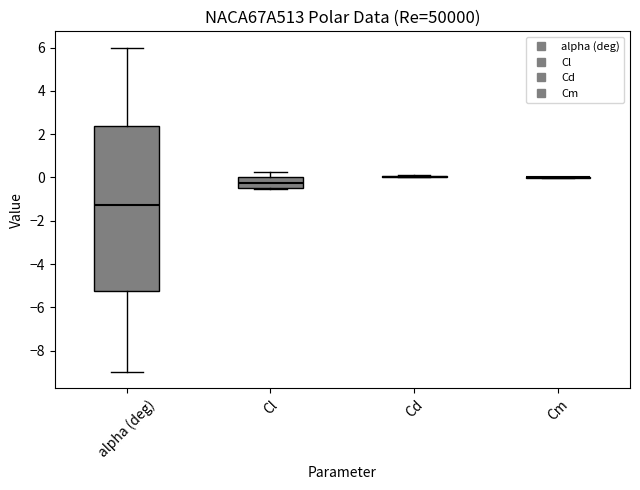

Reading left to right, transcribe this box plot: for each box, give where its median line is, the range the box spans, and where its two whiskers end, as read against the y-axis. The values are not printed on the chart, so give them approximately, as read against the axis.

alpha (deg): median -1.2, box -5.2 to 2.4, whiskers -9.0 to 6.0
Cl: median -0.2, box -0.6 to 0.0, whiskers -0.6 to 0.2
Cd: box collapsed to a line at 0.0, whiskers 0.0 to 0.2
Cm: box collapsed to a line at 0.0, whiskers 0.0 to 0.0